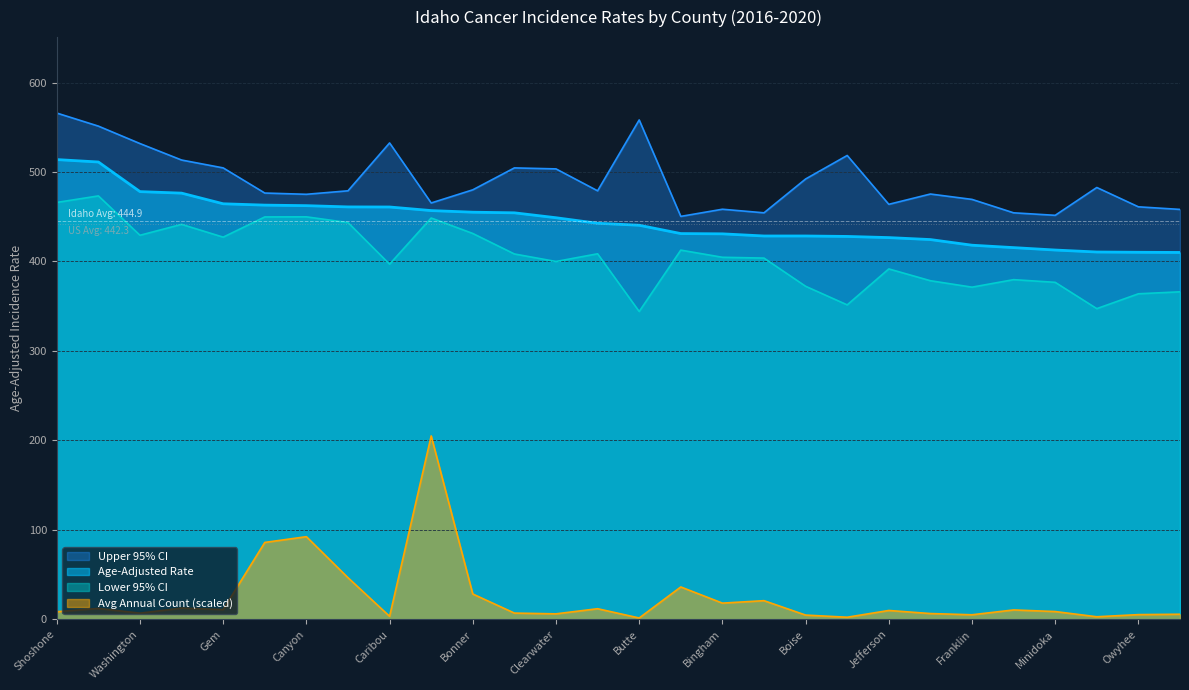

Read the Upper 95% CI value at Bingham.

458.4